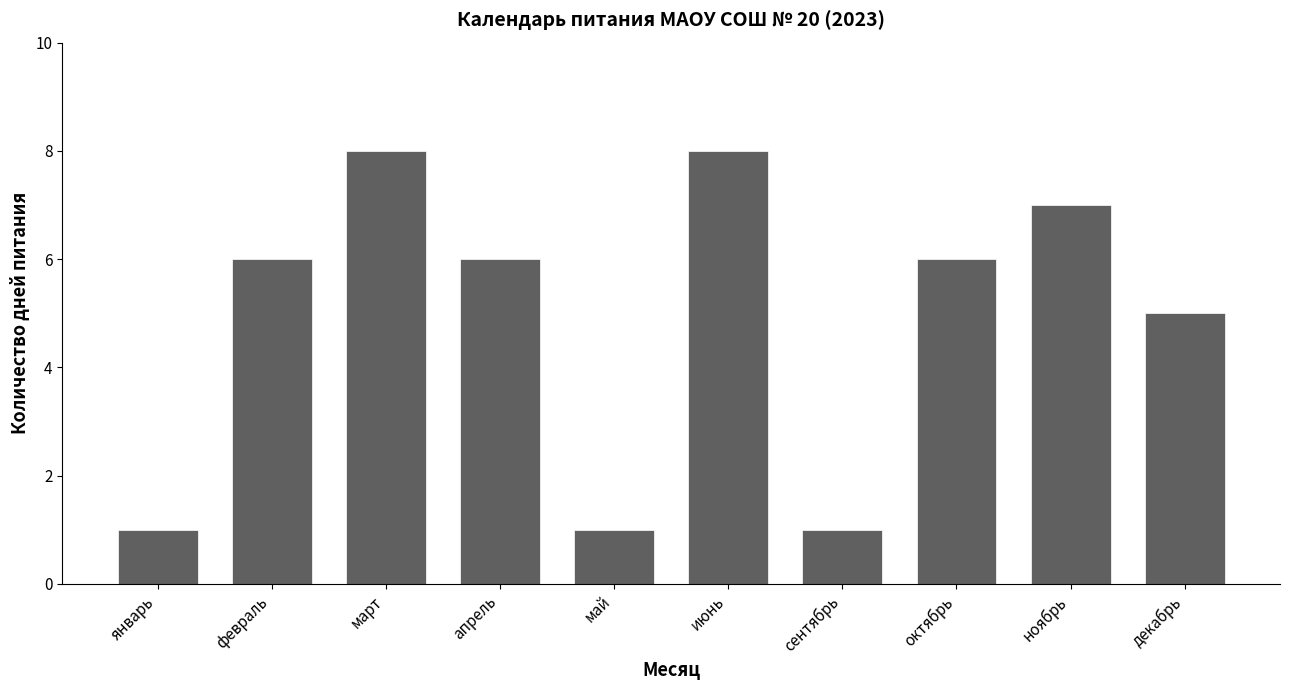

How many bars are there in total?

10